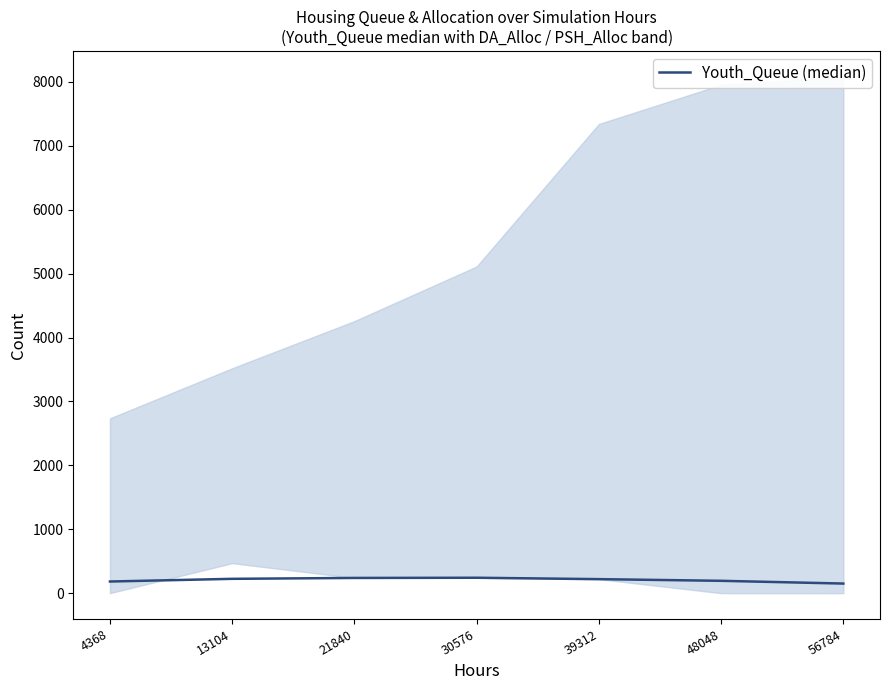

List the labels in order of value, largest first.

30576, 21840, 13104, 39312, 48048, 4368, 56784